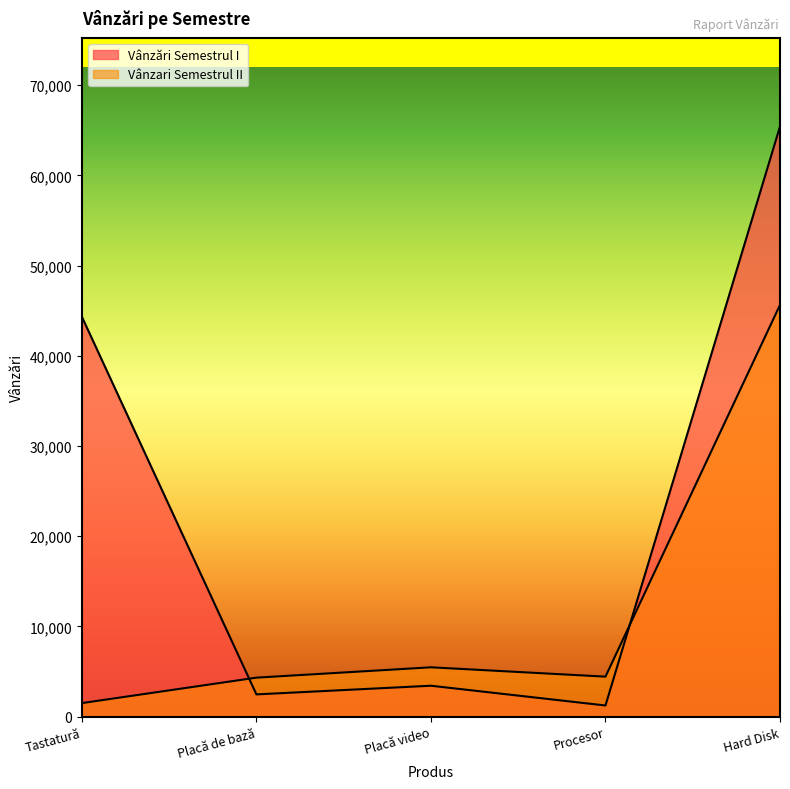

Which series has the largest total across all categories?

Vânzări Semestrul I